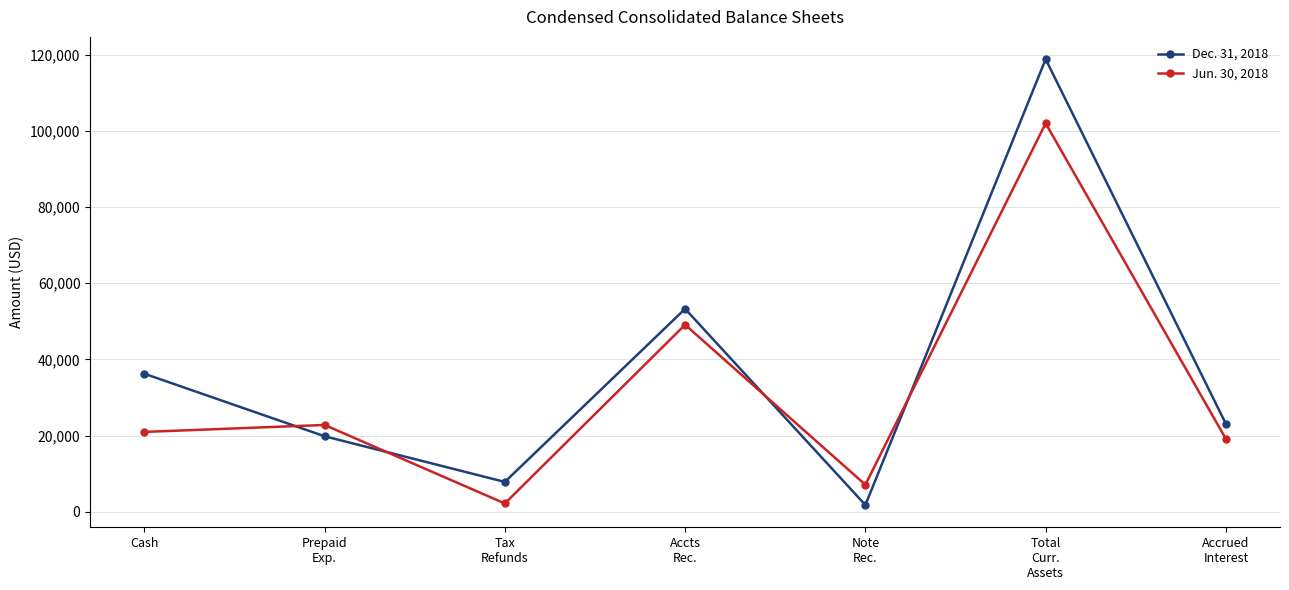

List the series in order of their overall mean, lowest first.

Jun. 30, 2018, Dec. 31, 2018